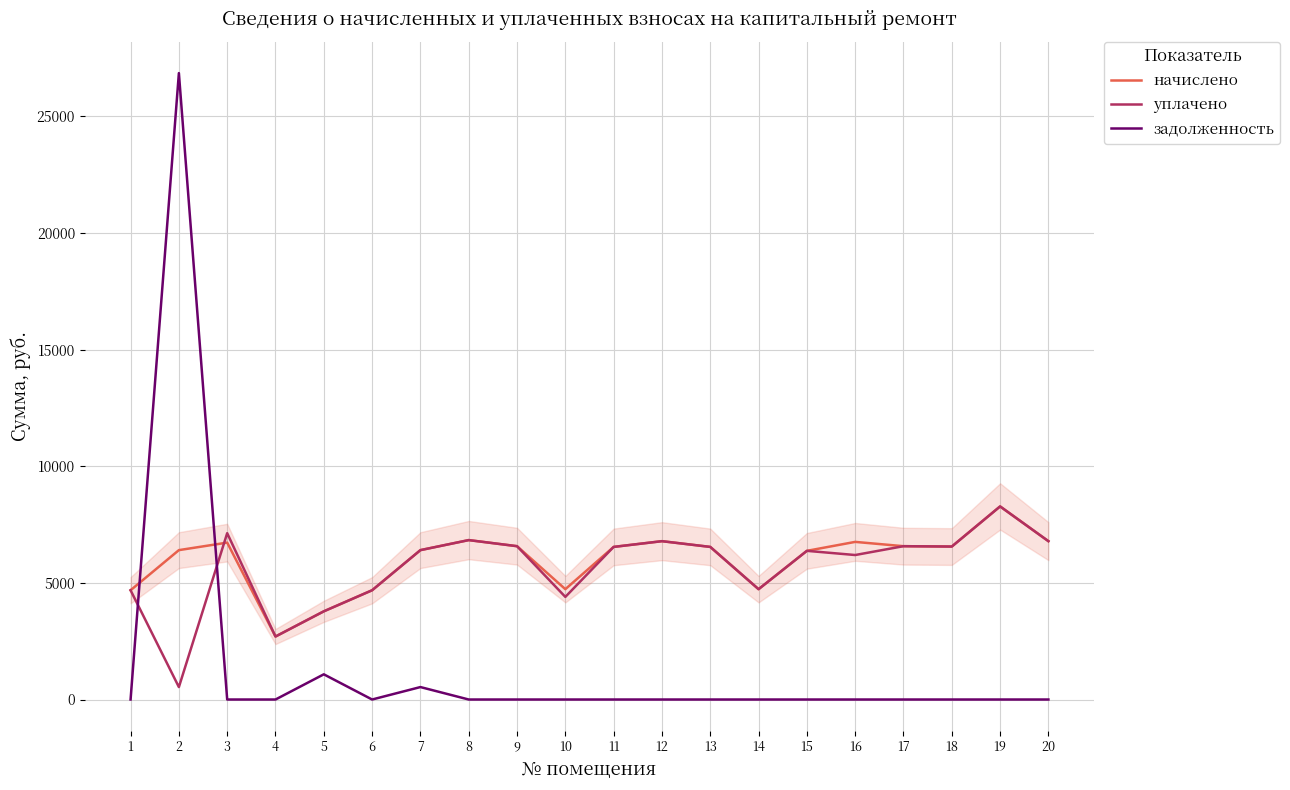

At how many categories does at least one series exceed 9361?

1